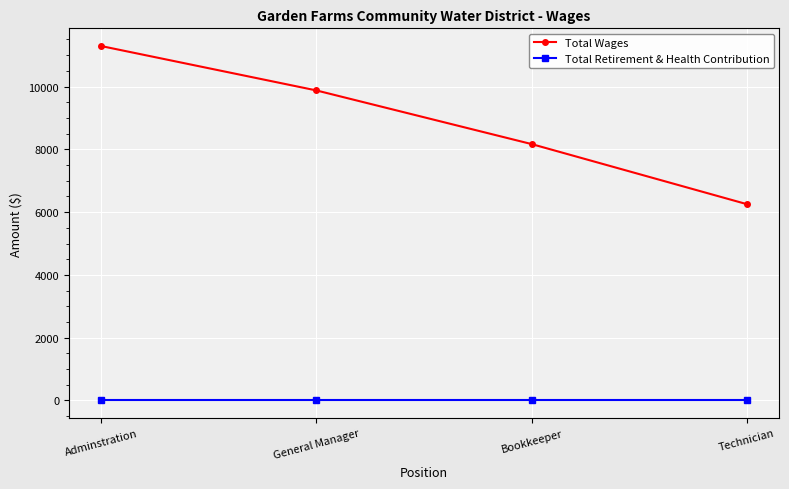

List the labels in order of Total Wages value, largest first.

Adminstration, General Manager, Bookkeeper, Technician